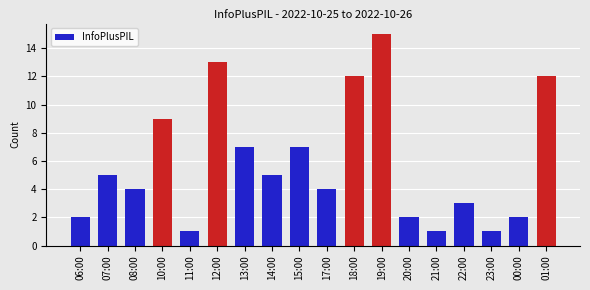

Between 07:00 and 00:00, which is larger?

07:00